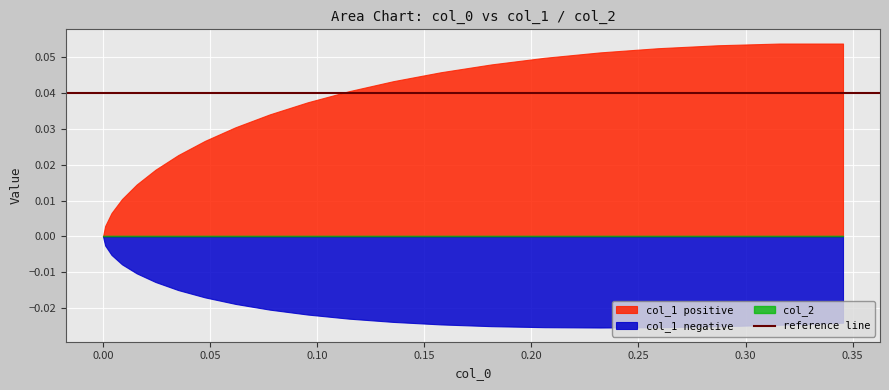

True or false: col_2 has more than 2 interior local peaks.

False